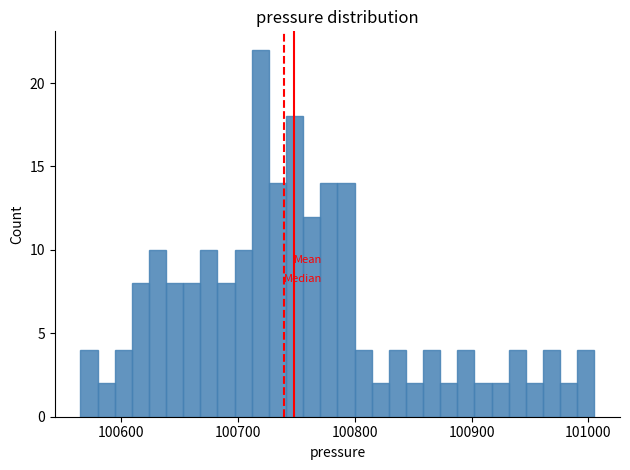

Around what value on the x-axis is the tallest bar? Give the approximate position of its centre, as read against the axis.

100720